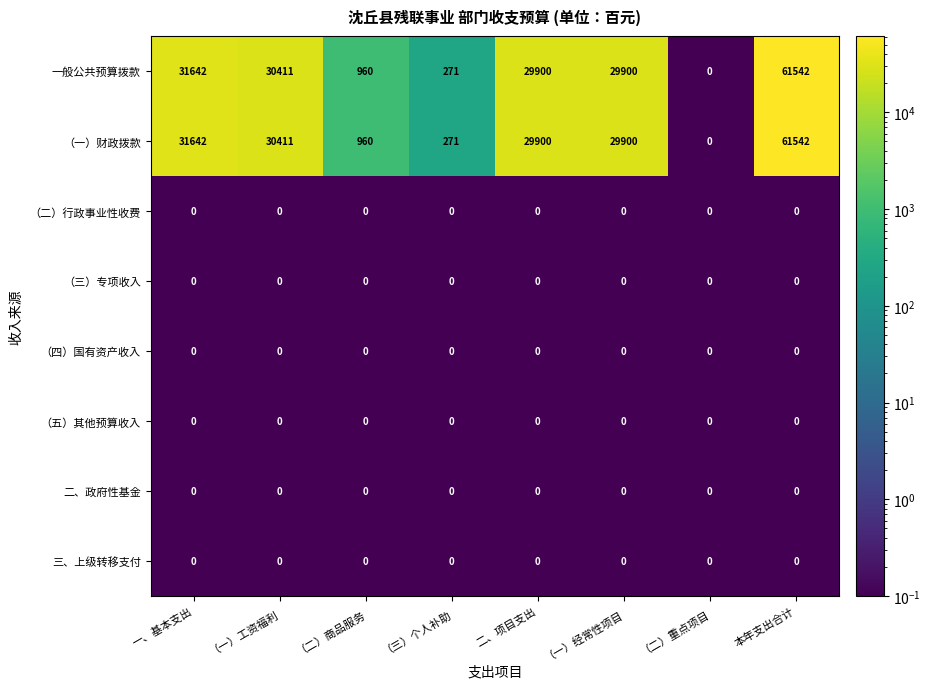

Is it true that 一般公共预算拨款 equals 21538 at （二）重点项目?

False